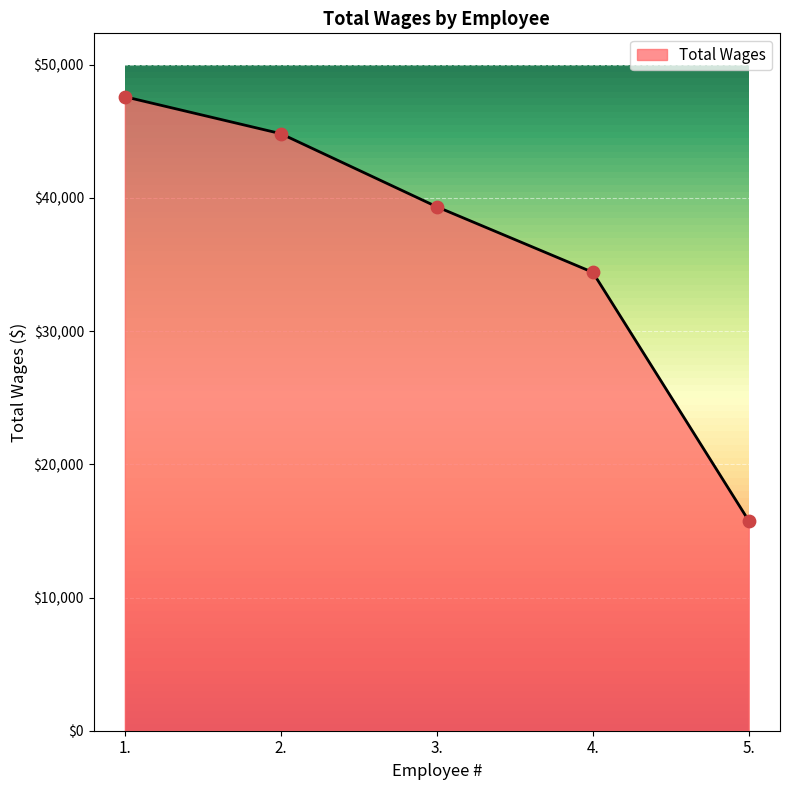

Approximately how many times larger is the value at 3. compared to 5.?

2.5